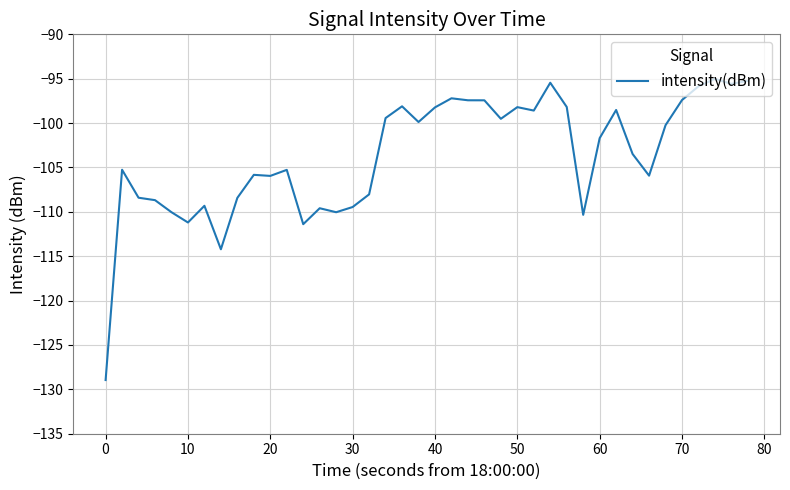

What is the maximum value shown in the chart?

-95.0